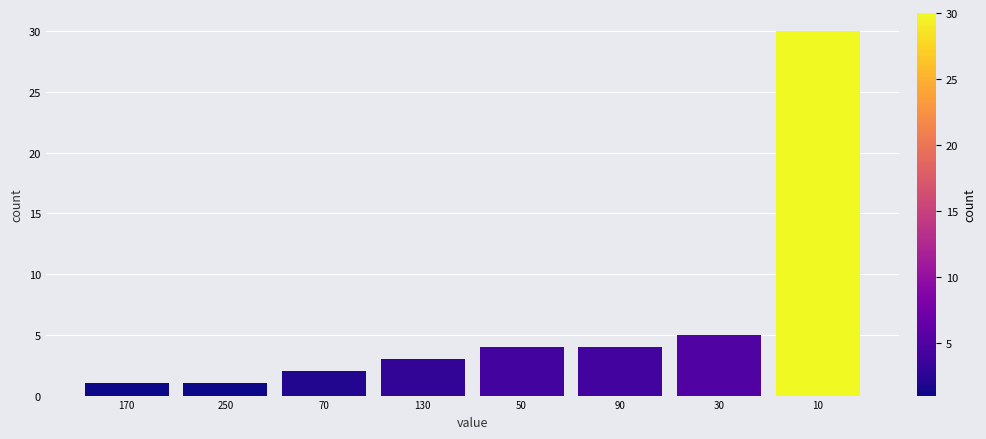

Reading left to right, what are all the values shown in this chart?

170=1	250=1	70=2	130=3	50=4	90=4	30=5	10=30